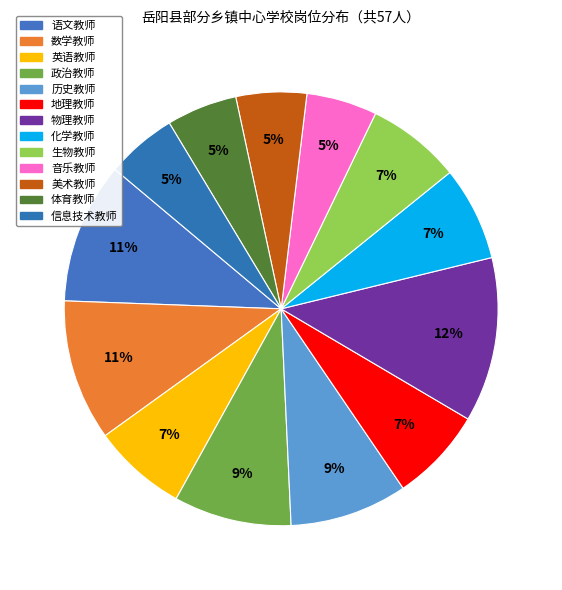

How much of the chart is everything except 音乐教师?

94.7%